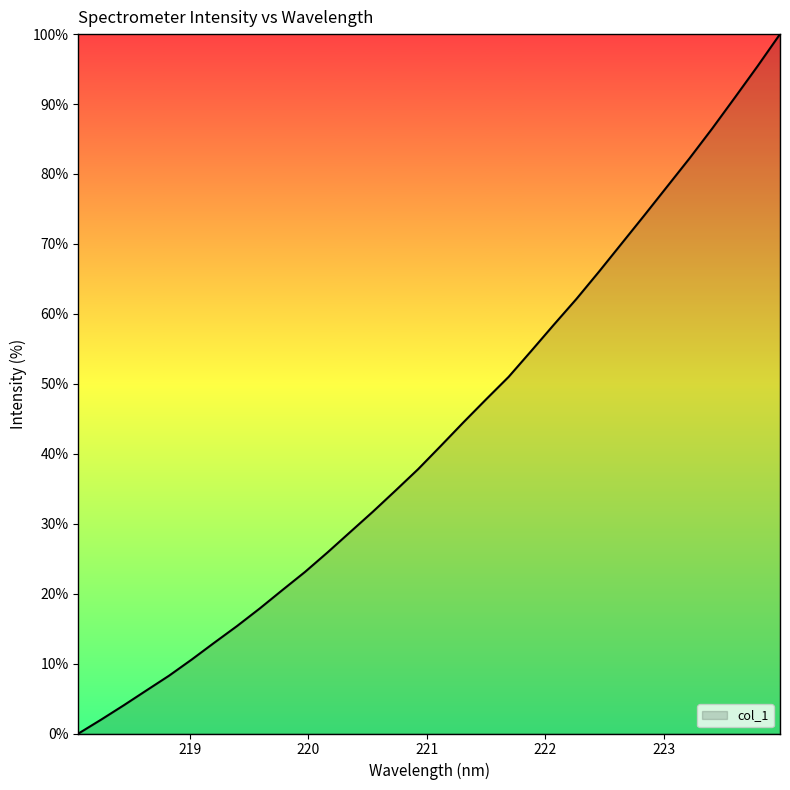

What is the maximum value shown in the chart?

100.0